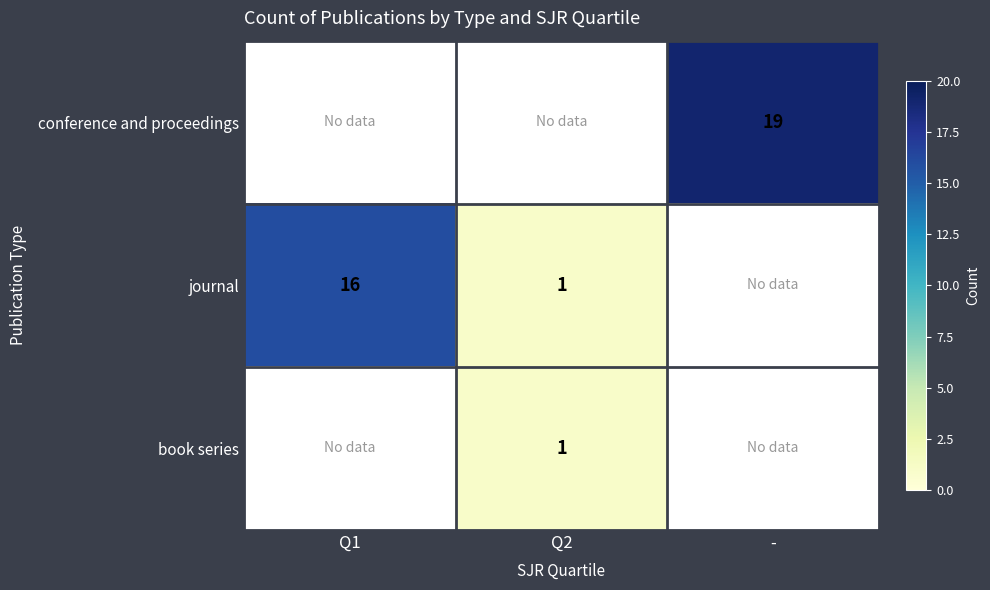

The value of conference and proceedings at - is 33. True or false?

False